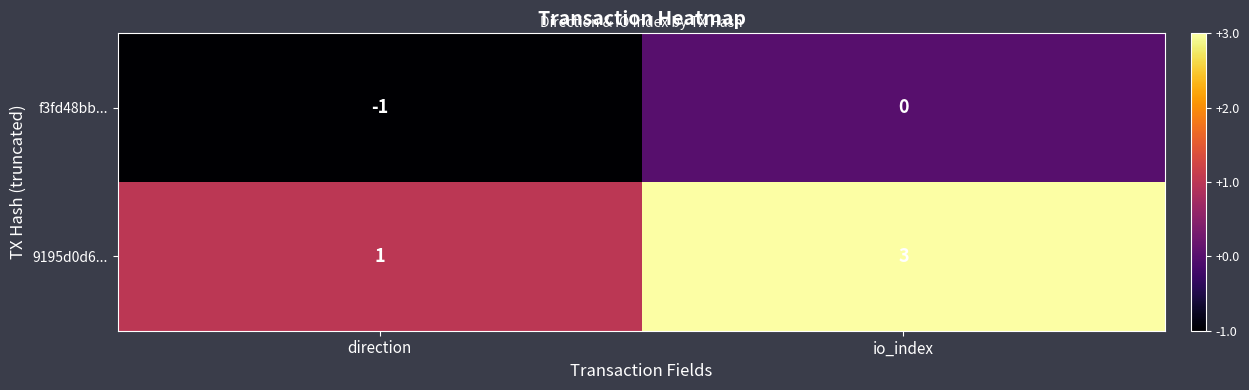

The 9195d0d6... series shows 1 at io_index. True or false?

False